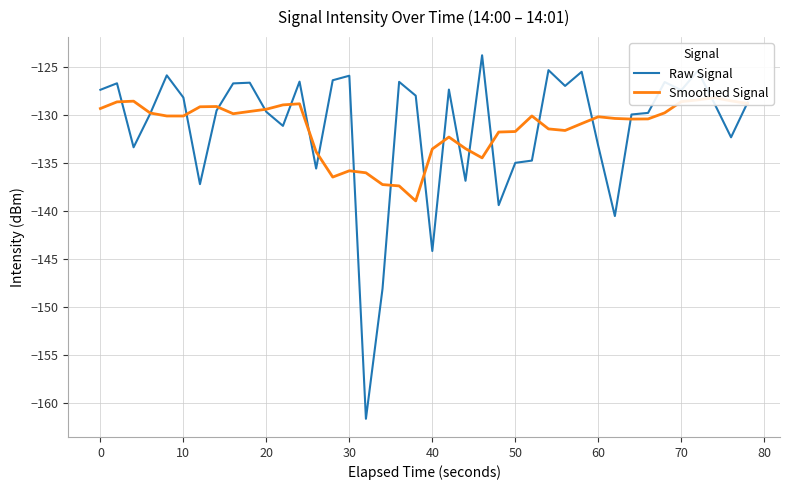

What is the value of the Smoothed Signal point at the 26th from the left?

-131.7